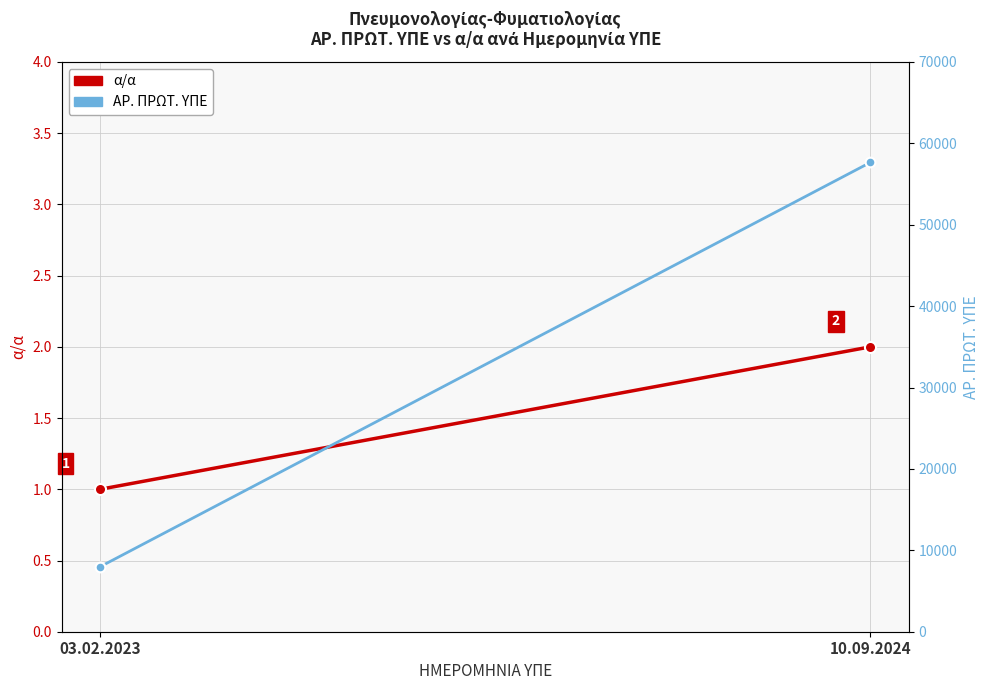

What is the highest value of the ΑΡ. ΠΡΩΤ. ΥΠΕ series?

57663